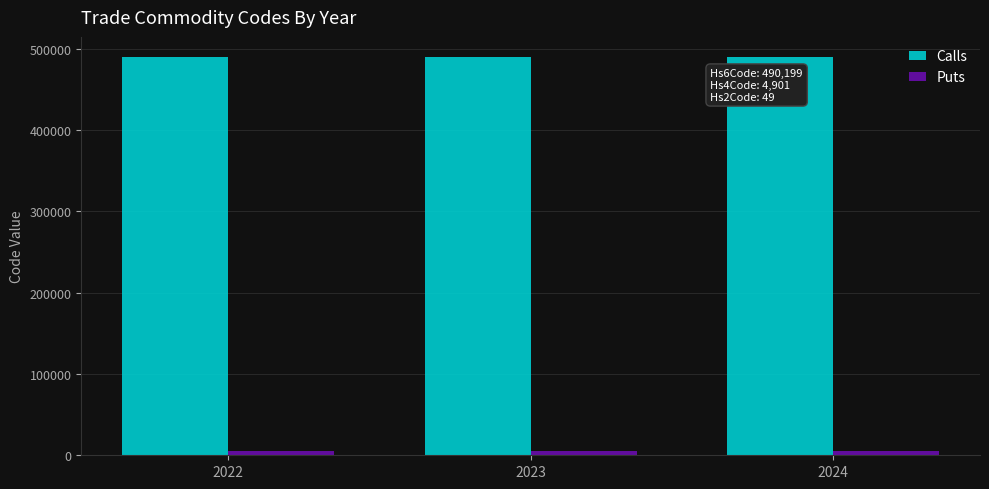

What is the maximum value shown in the chart?

490199